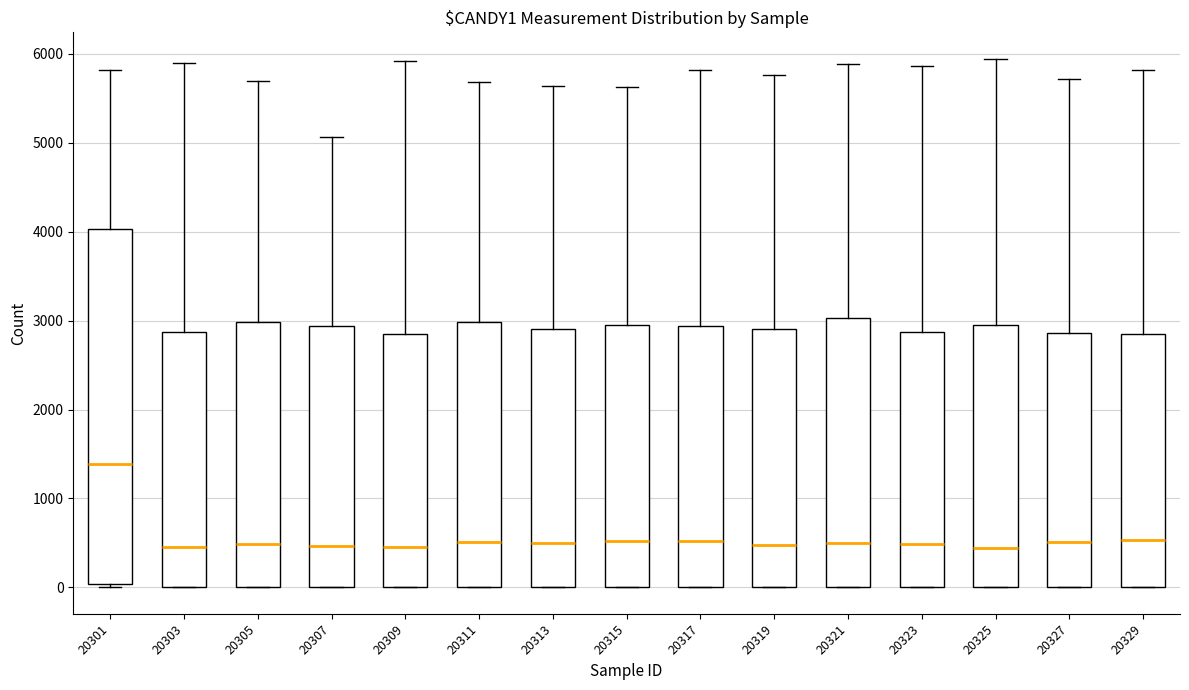

Where is the upper edge of the box at x = 20317 on the y-axis? The values are not printed on the chart, so give them approximately, as read against the axis.

2900